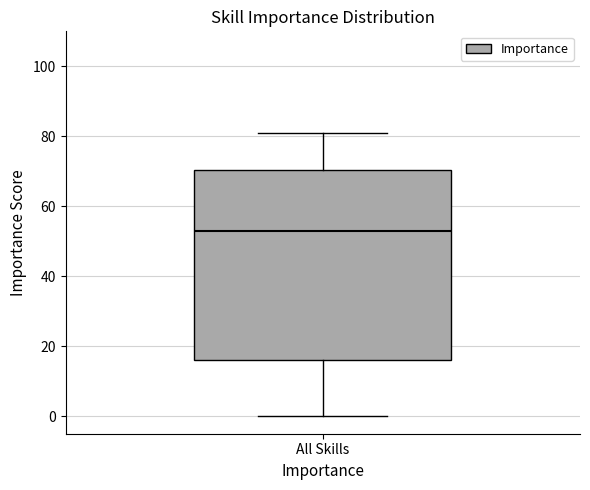

Where does the upper whisker of the box for All Skills end on the y-axis? The values are not printed on the chart, so give them approximately, as read against the axis.

82